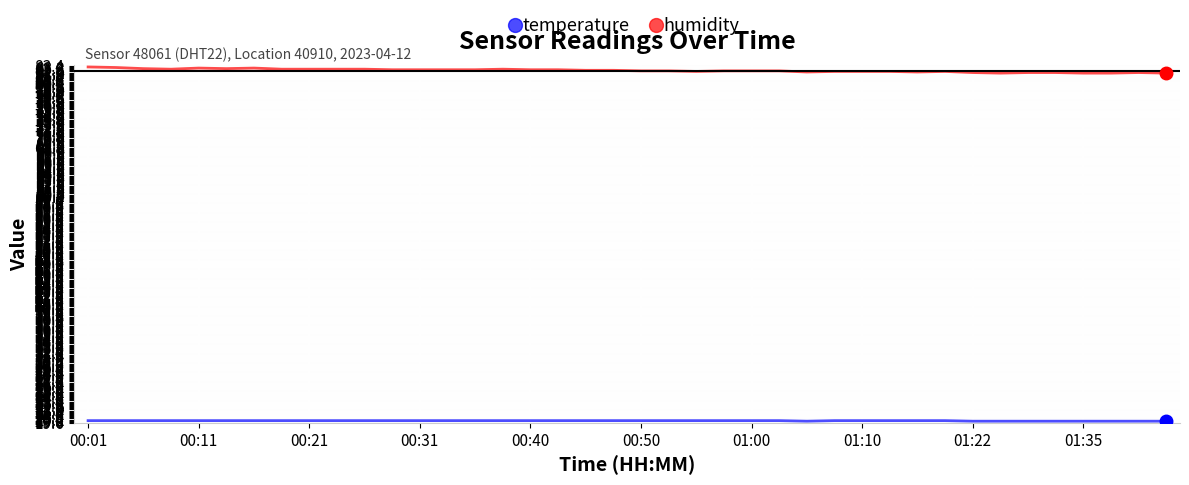

What is the smallest value displayed?

19.9